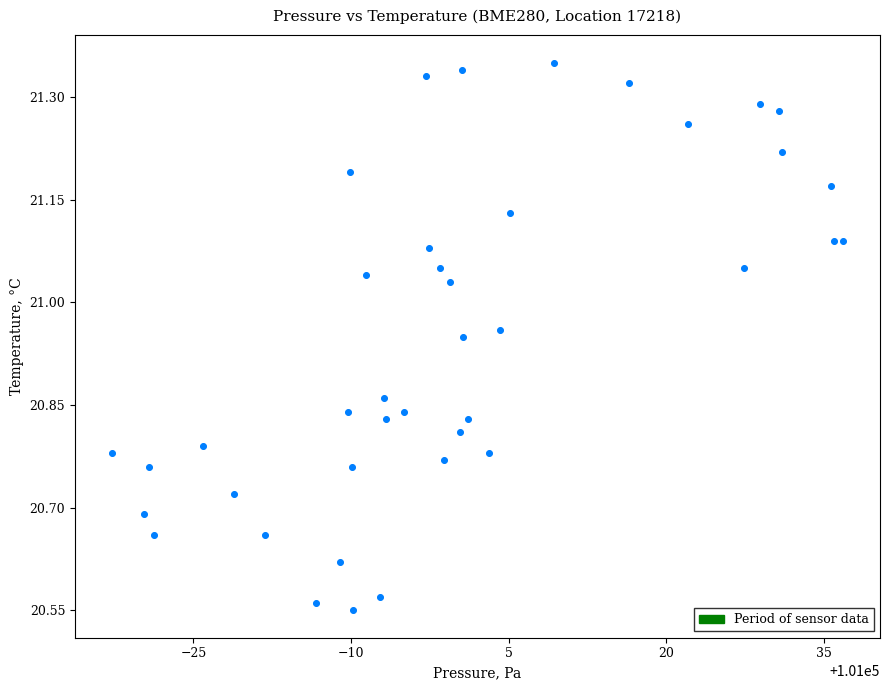

What is the range of Y values (max minus min)?

0.8